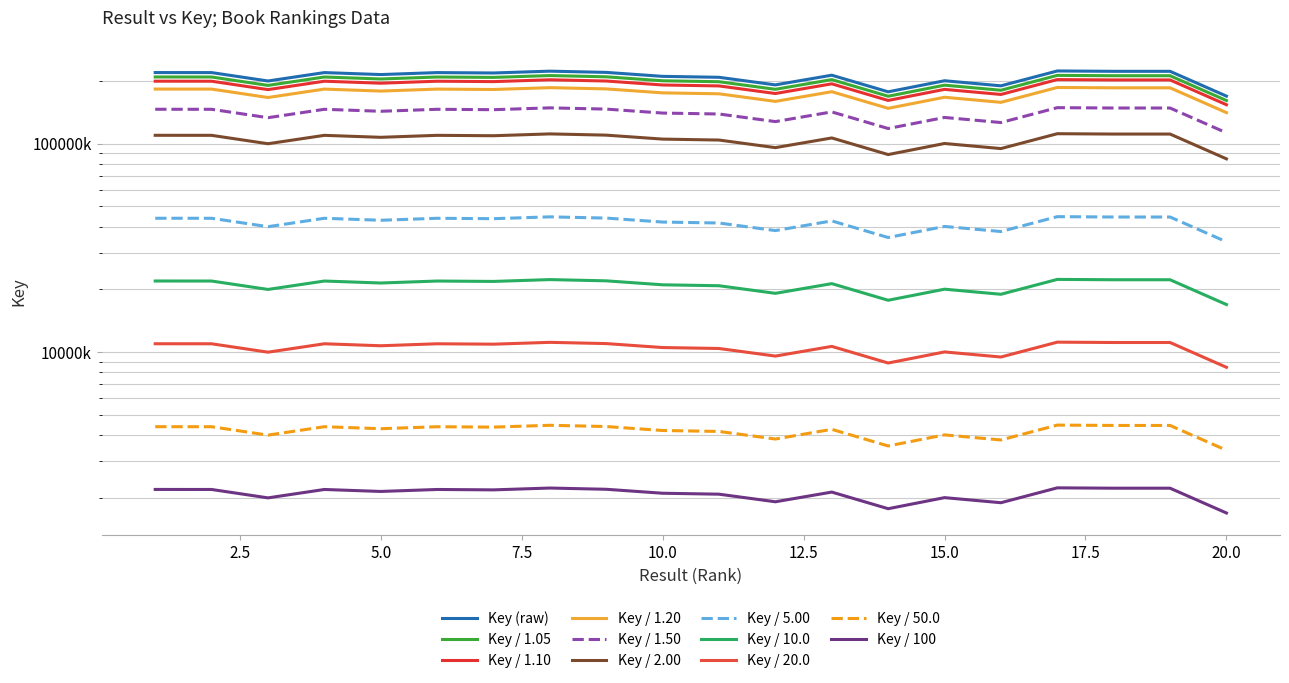

Where is the data nearest to the value 196215660?

3